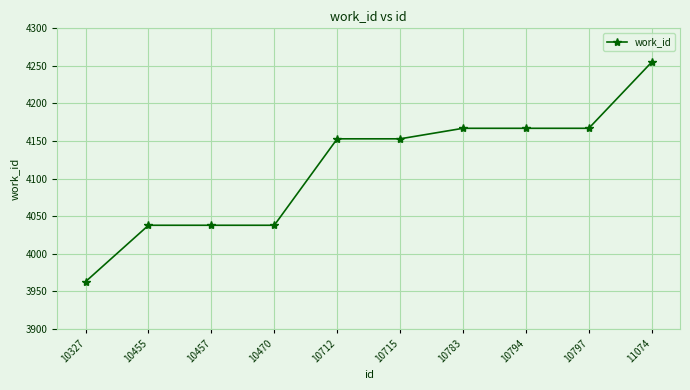

How many distinct data groups are displayed?

1